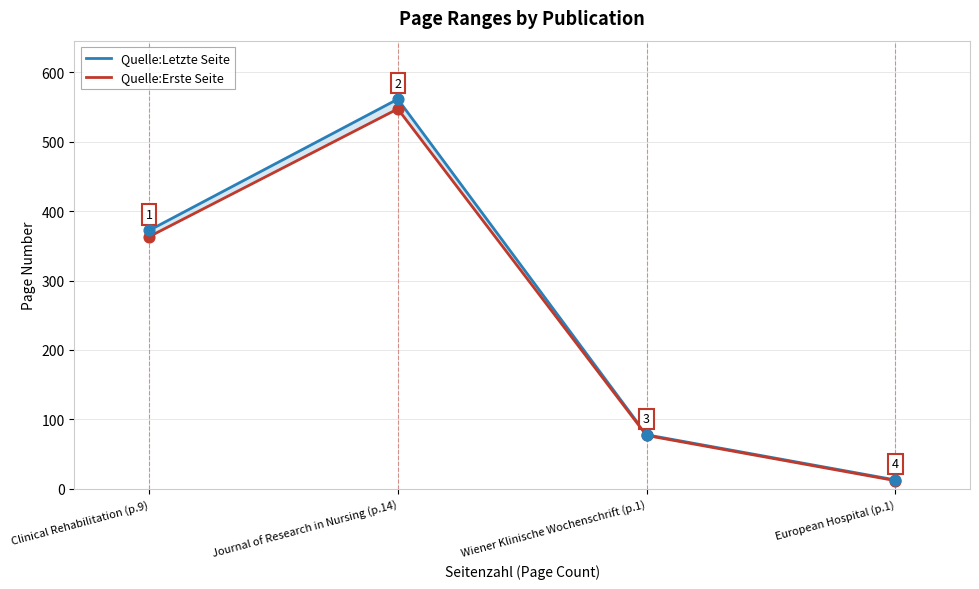

Which series contains the lowest Y value?

Quelle:Erste Seite